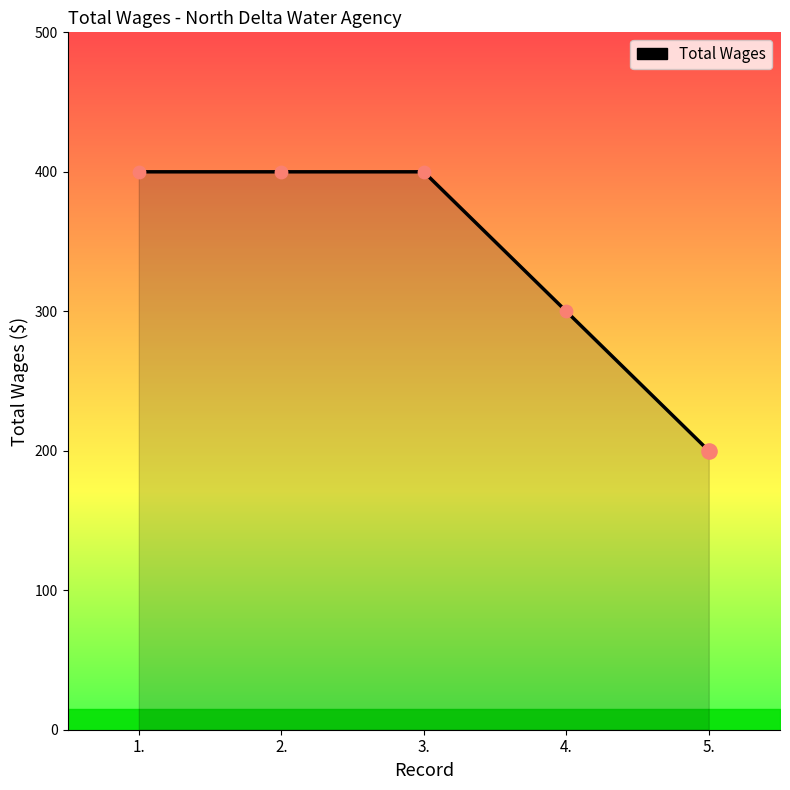

What is the change in value from 2. to 5.?

-200